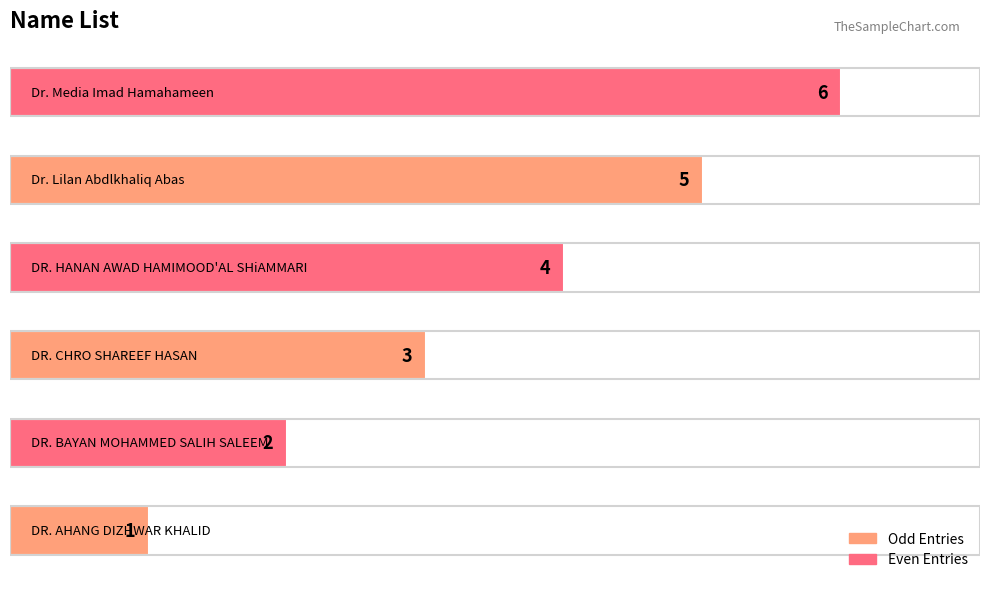

How many values are below 4?

3